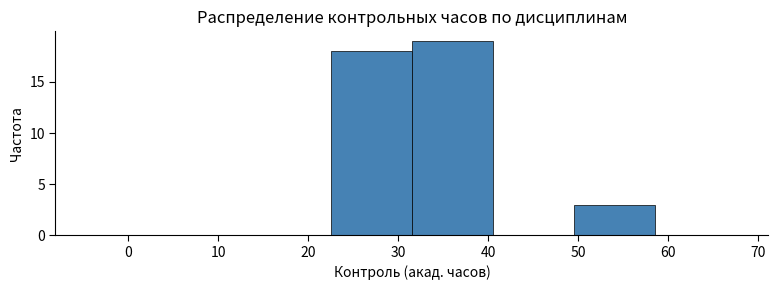

Reading left to right, transcribe this chart: for each bar, give the range it covers on the x-axis and its height. Neither the bar edges nor the heights are printed on the chart, so give them approximately, as read against the axes.

-4.5 to 4.5: 0
4.5 to 13.5: 0
13.5 to 22.5: 0
22.5 to 31.5: 18
31.5 to 40.5: 19
40.5 to 49.5: 0
49.5 to 58.5: 3
58.5 to 67.5: 0